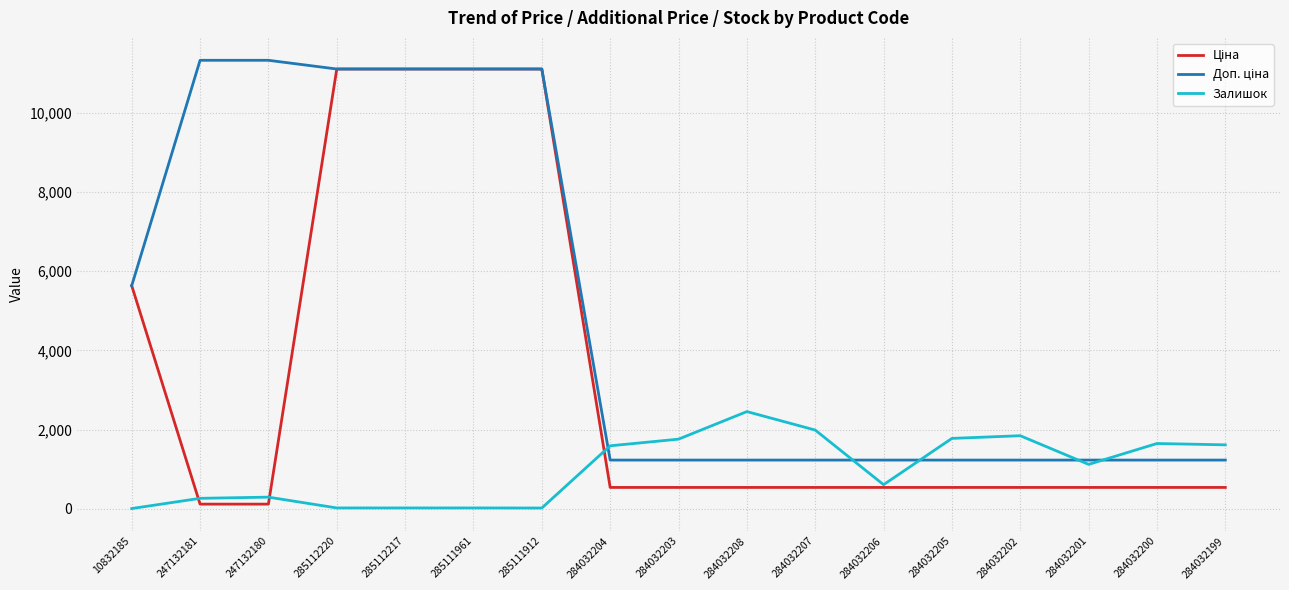

The Залишок series shows 605.0 at 284032206. True or false?

True